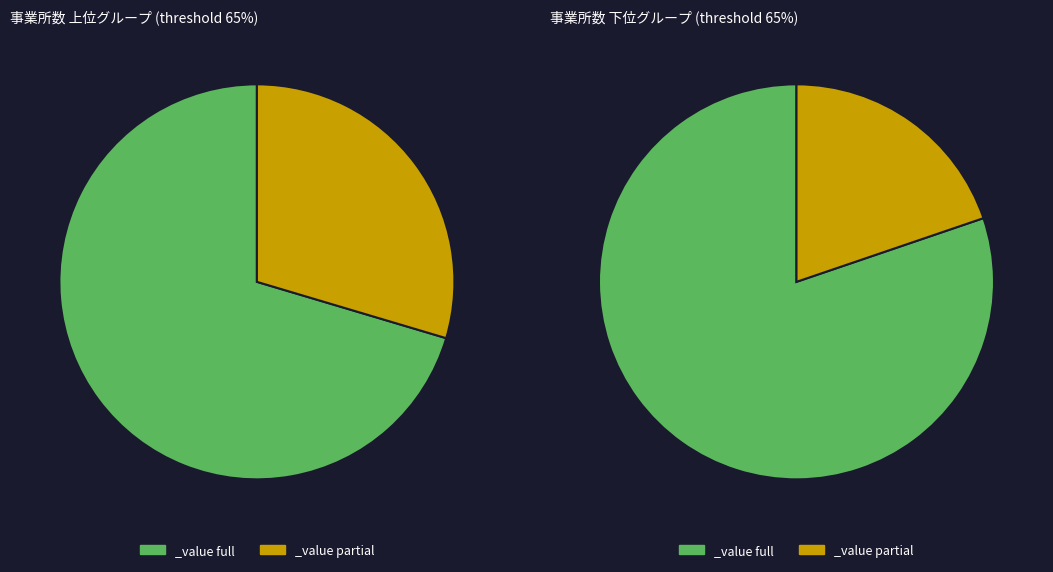

True or false: 飲料・飼料 accounts for 8% of the total.

False